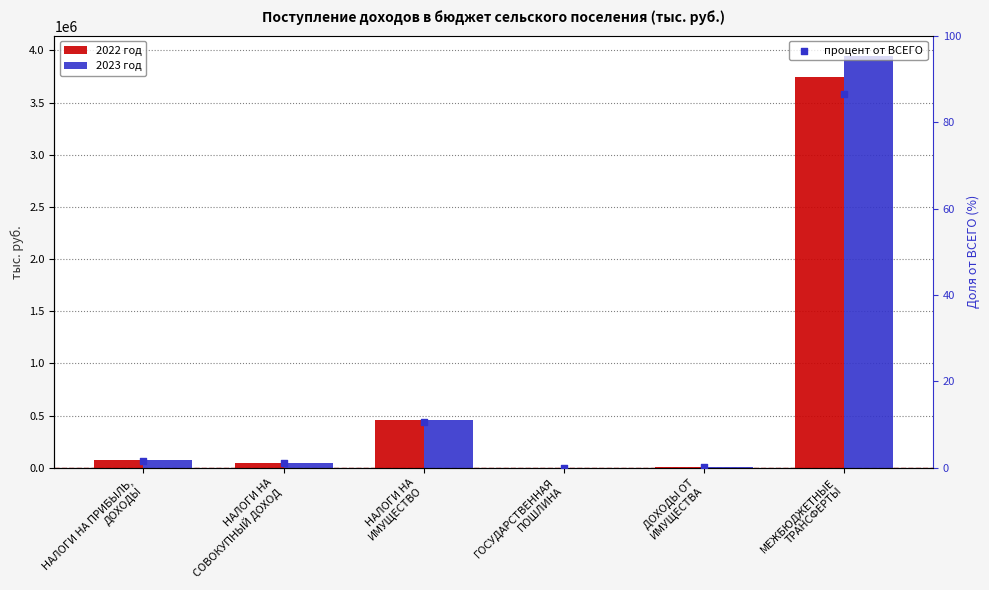

What are all the series names shown in the legend?

2022 год, 2023 год, процент от ВСЕГО